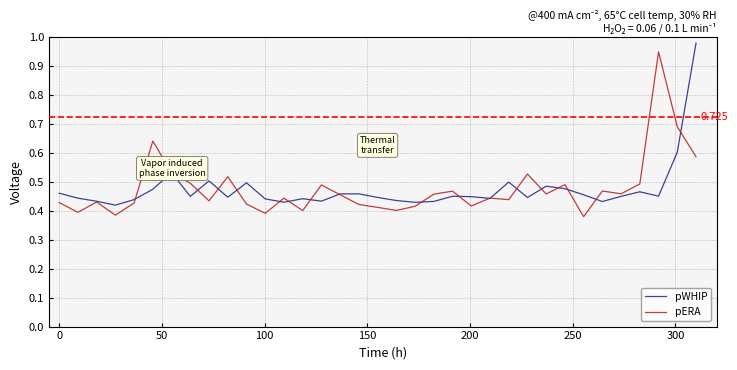

At how many categories does at least one series exceed 0?

35